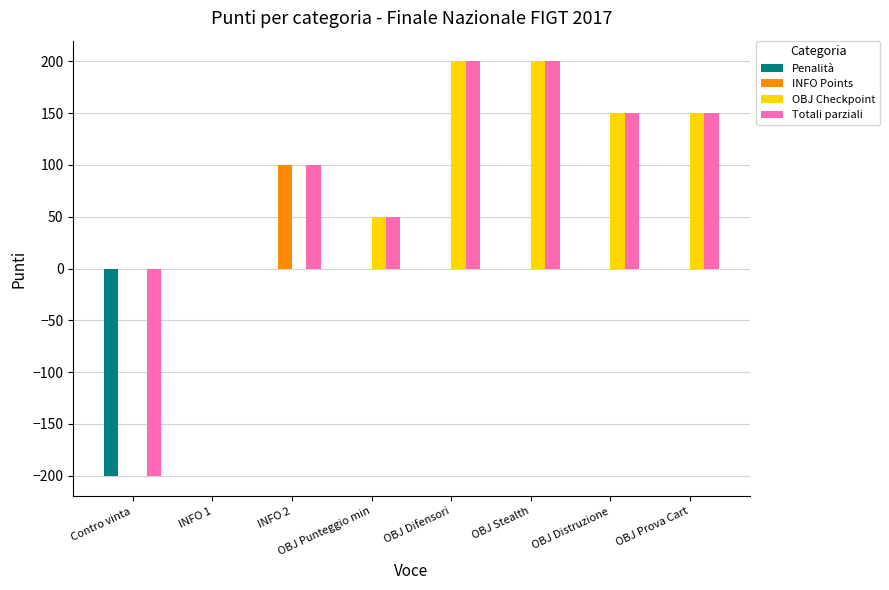

Which series changed the most between INFO 2 and OBJ Distruzione?

OBJ Checkpoint